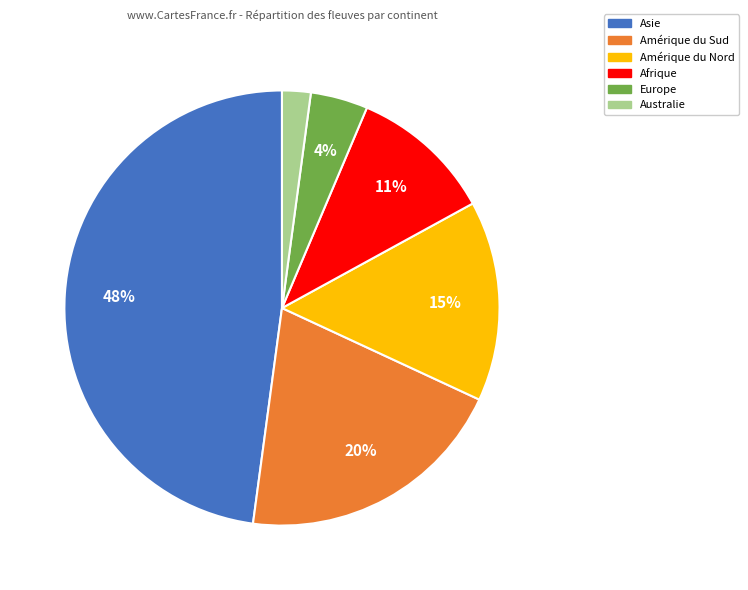

To the nearest percent, what portion does Amérique du Nord represent?

15%